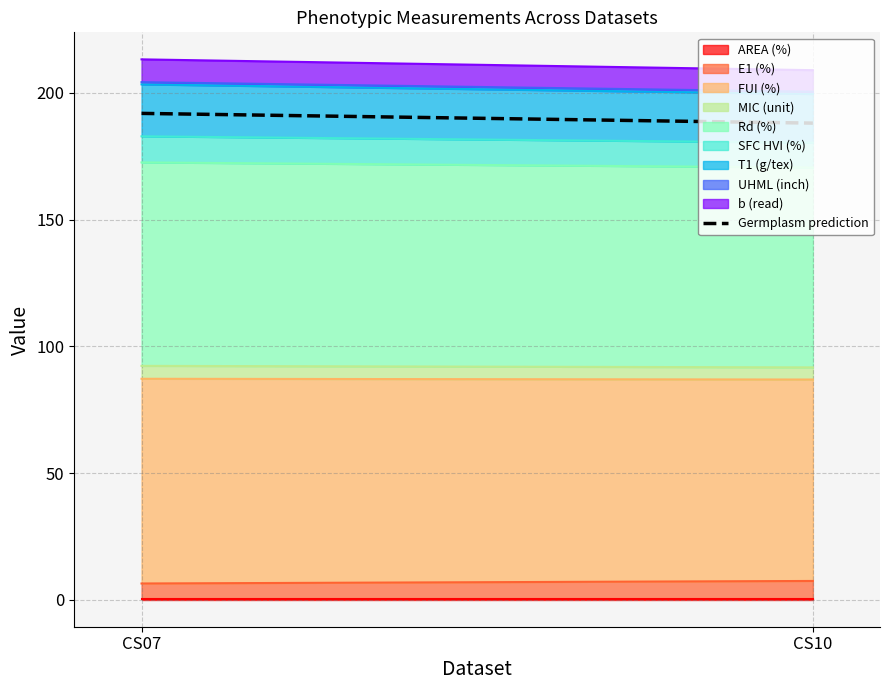

What is the change in value from CS07 to CS10?

-3.8